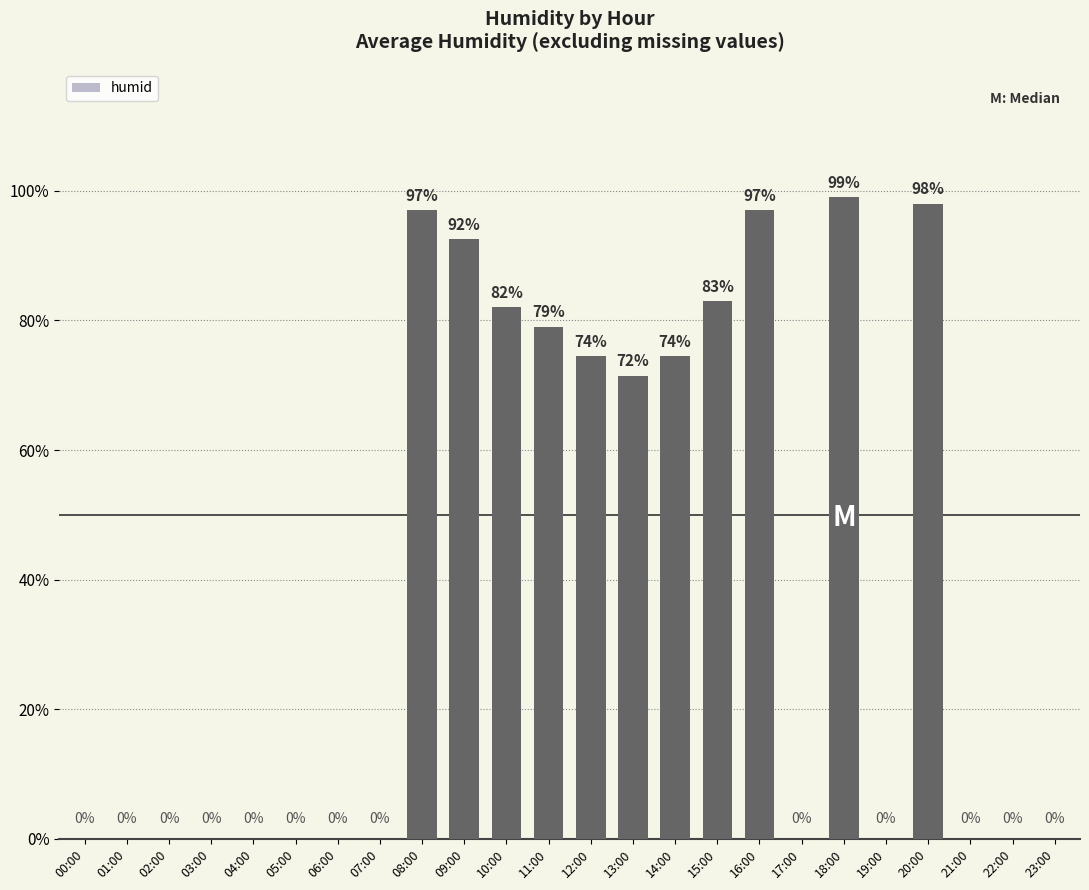

The chart shows a value of 112.0 at 10:00. True or false?

False